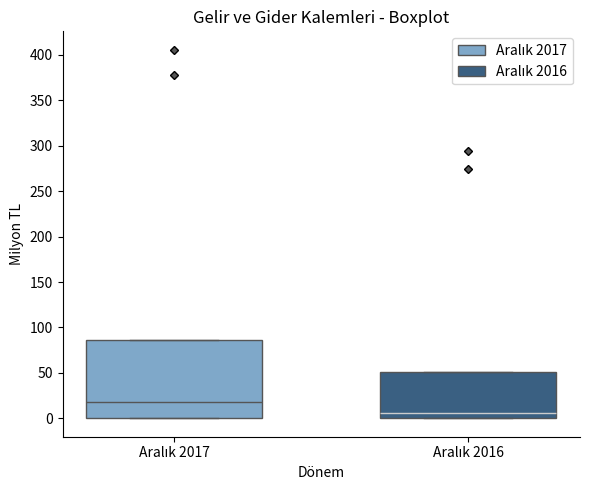

Reading left to right, read every box against the y-axis: the position of its median line, the range the box covers, and the ends of its whiskers. The values are not printed on the chart, so give them approximately, as read against the axis.

Aralık 2017: median 15, box 0 to 85, whiskers 0 to 85
Aralık 2016: median 5, box 0 to 50, whiskers 0 to 50